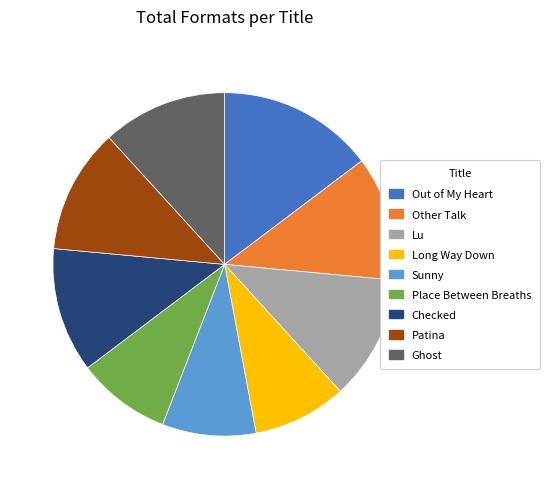

Combined, do Ghost and Patina account for over 50%?

No